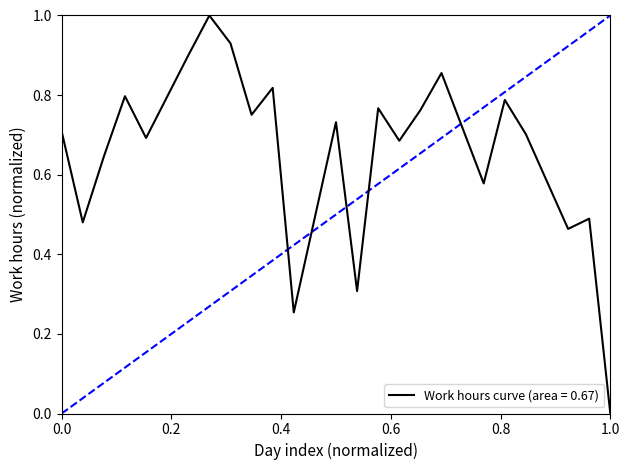

How many interior local peaks (higher than both neighbors) does the data have?

8